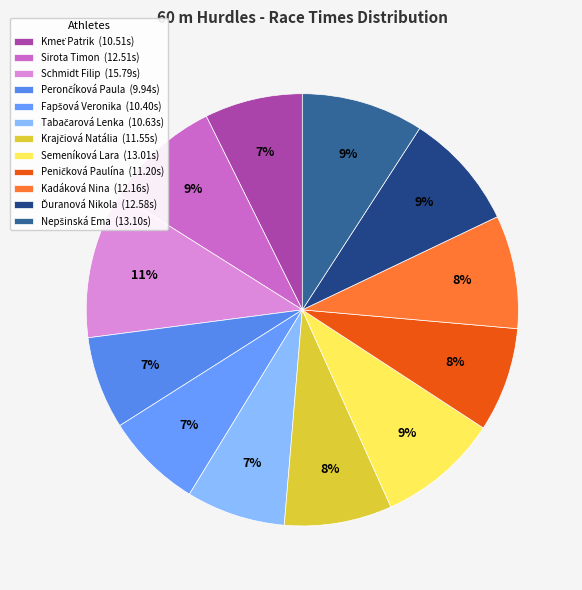

True or false: Peničková Paulína accounts for 8% of the total.

True